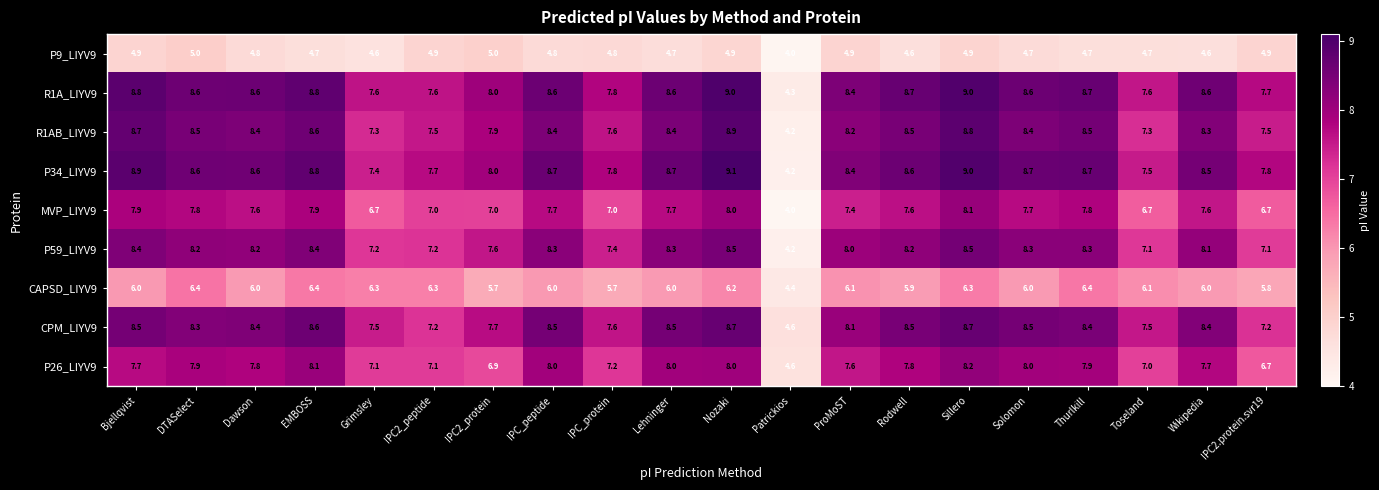

What is the greatest value displayed?

9.1